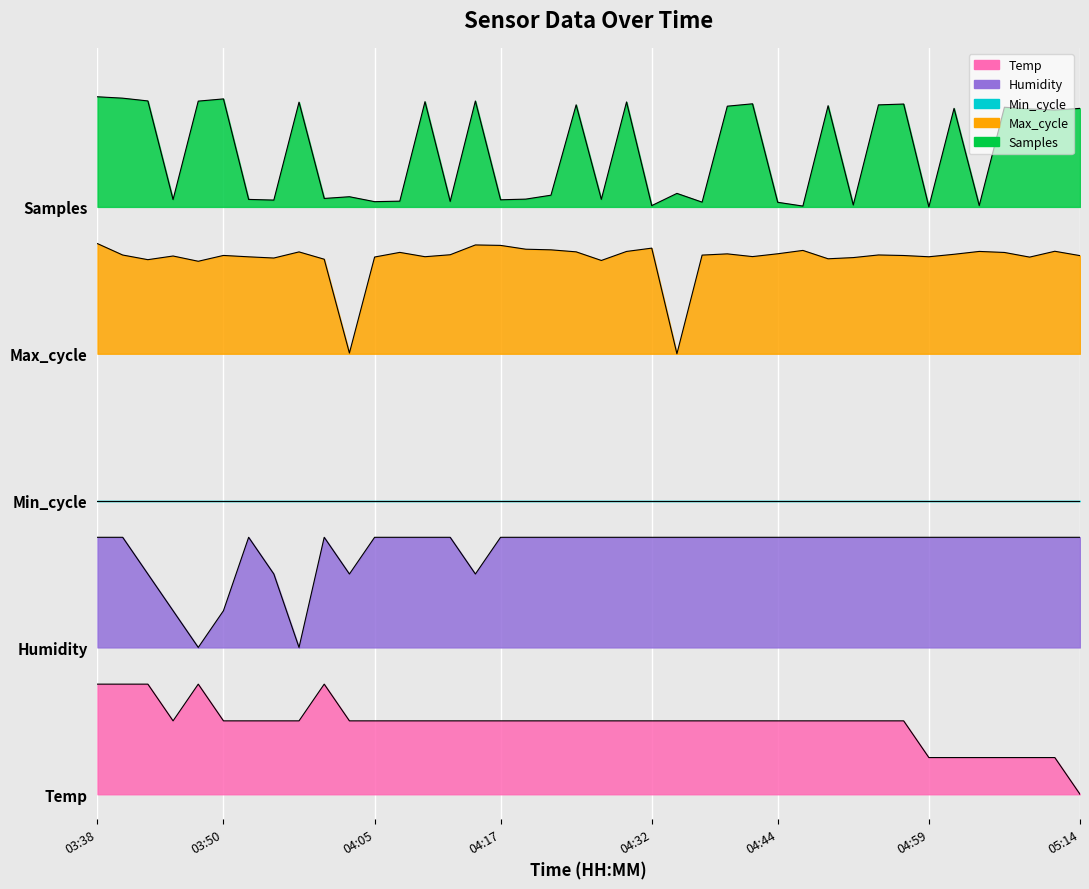

What is the difference between the highest and lowest values at 2022/04/26 04:02?

4.3